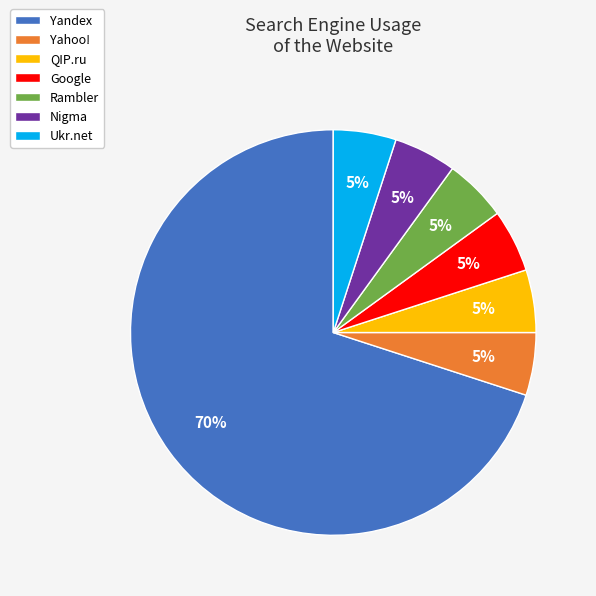

True or false: Yandex accounts for 70% of the total.

True